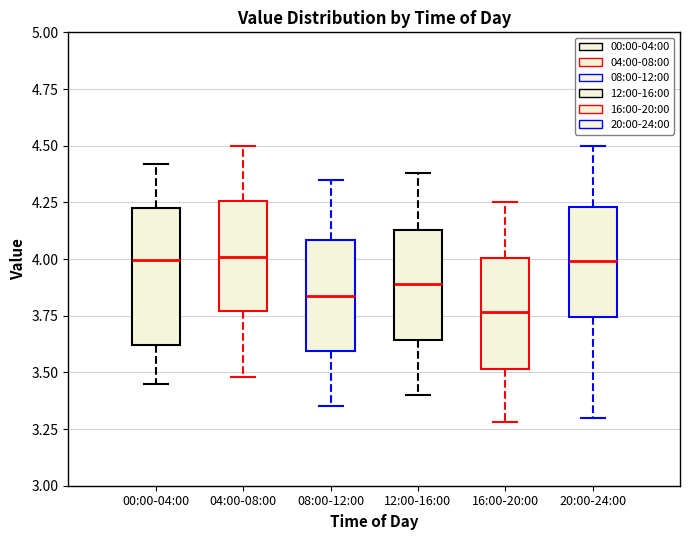

Comparing the boxes themselves (not the whiskers), which one is the tallest?

00:00-04:00